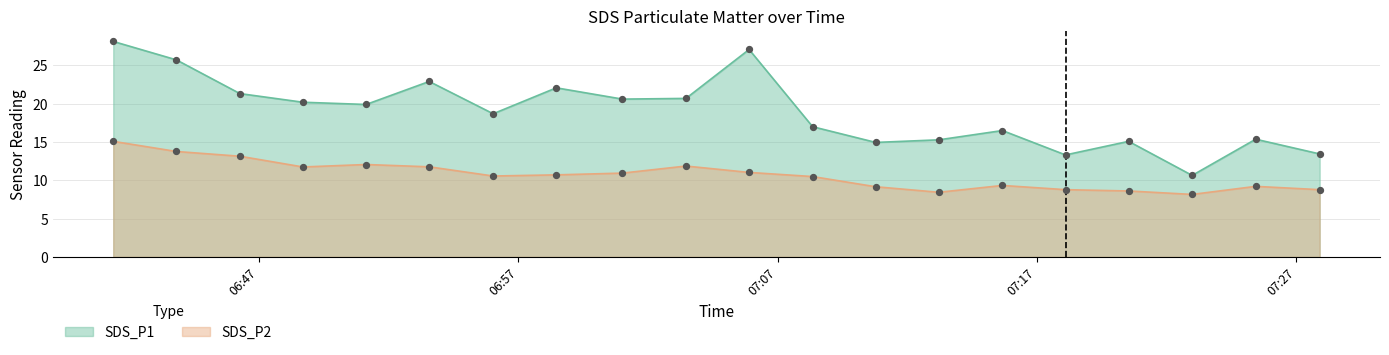

What are all the series names shown in the legend?

SDS_P1, SDS_P2